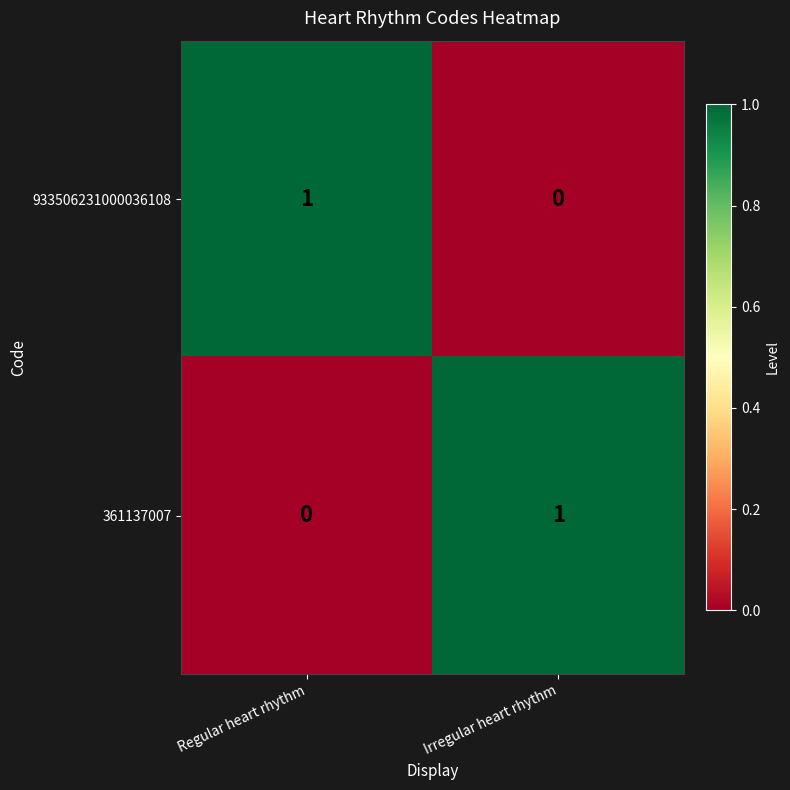

At Regular heart rhythm, list the series in order from smallest to largest.

361137007, 933506231000036108